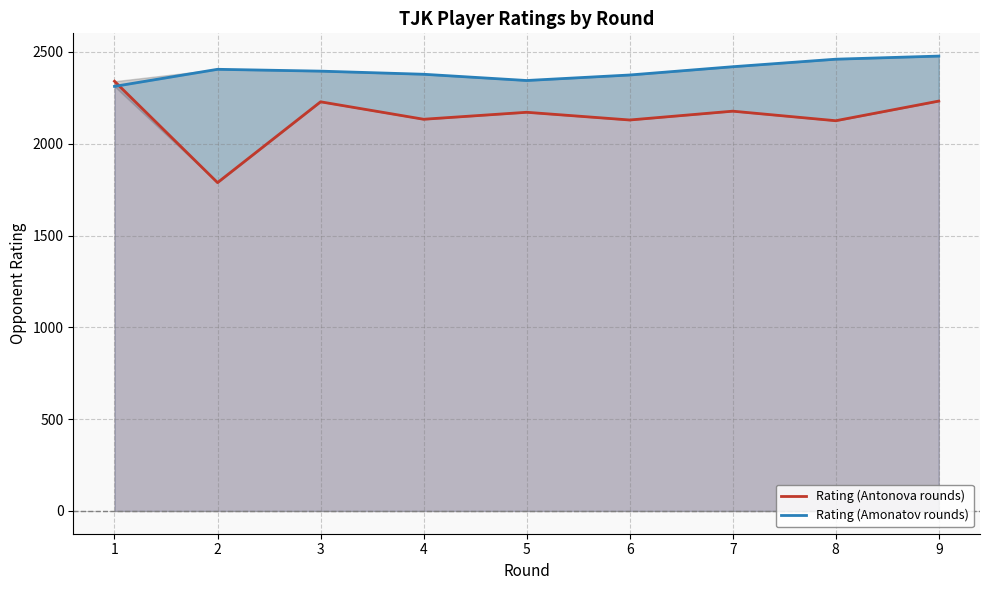

Which category has the lowest value in the Rating (Antonova rounds) series?

2